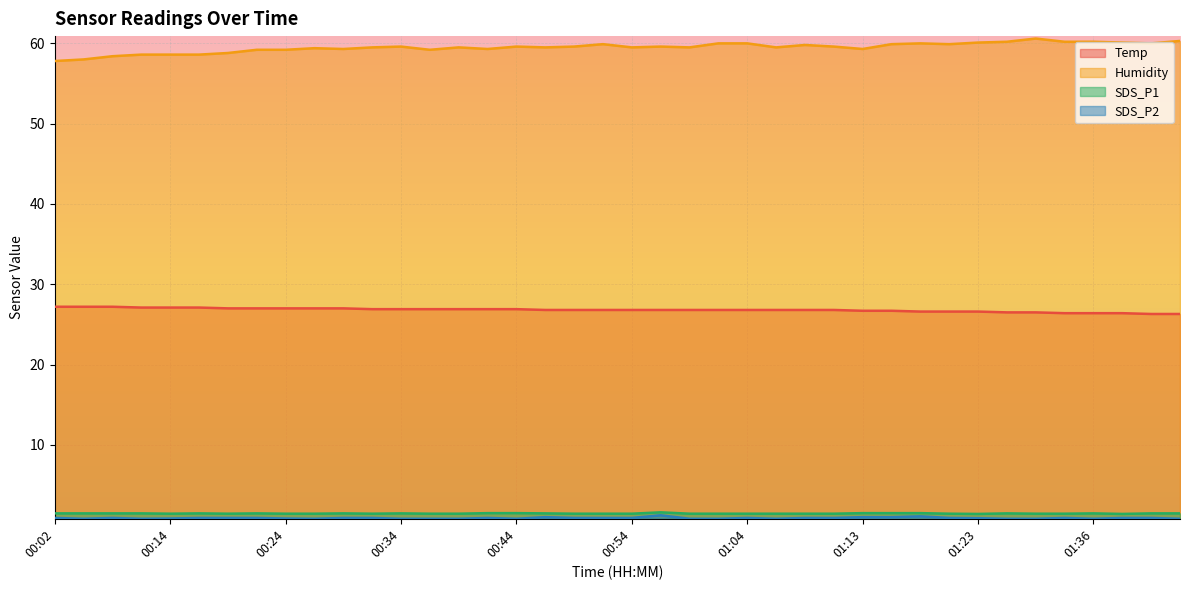

Where is Temp nearest to the value 26?

01:41